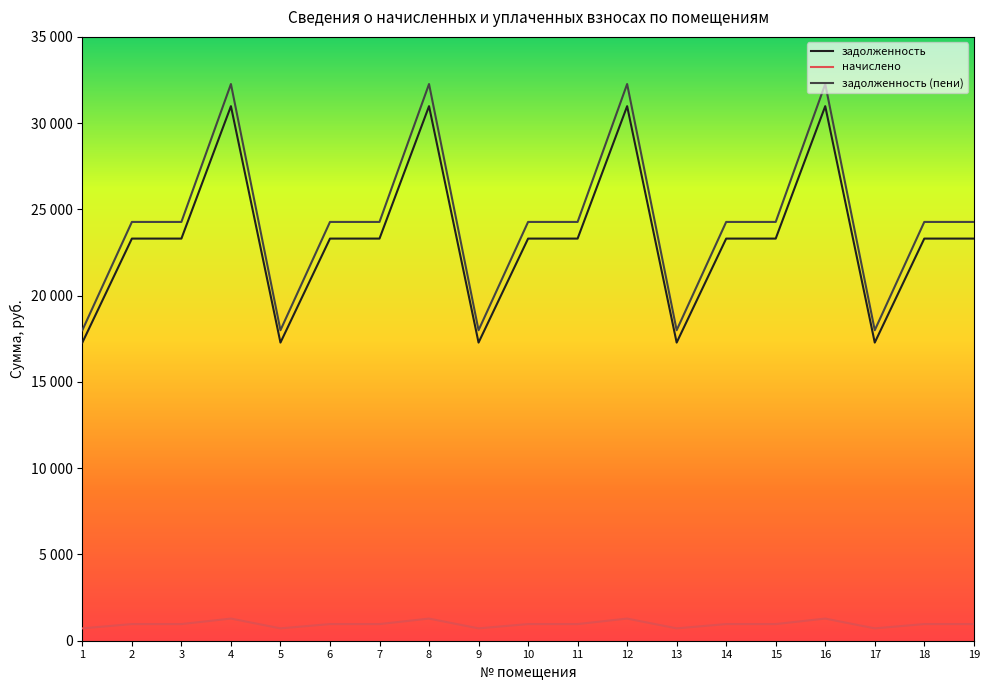

Is it true that начислено equals 1514.3 at 15?

False